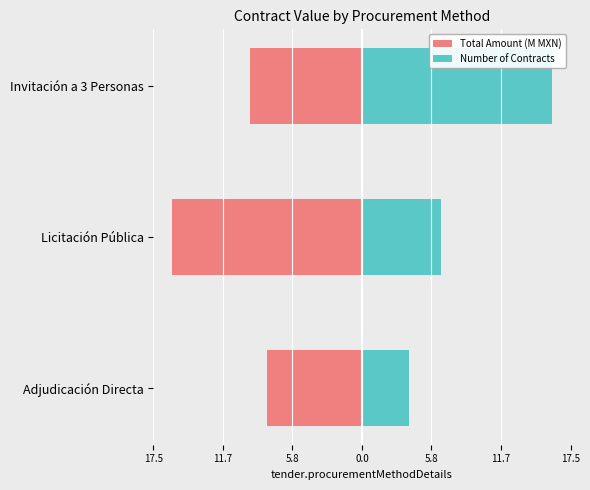

What is the average value of the Total Amount (M MXN) series?

-11.1